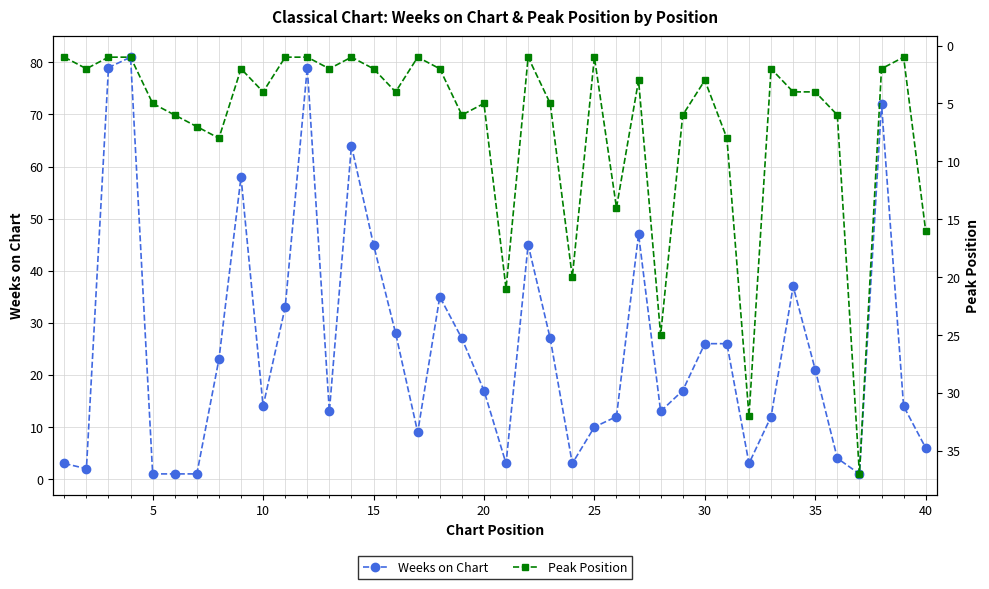

At how many categories does at least one series exceed 40?

9